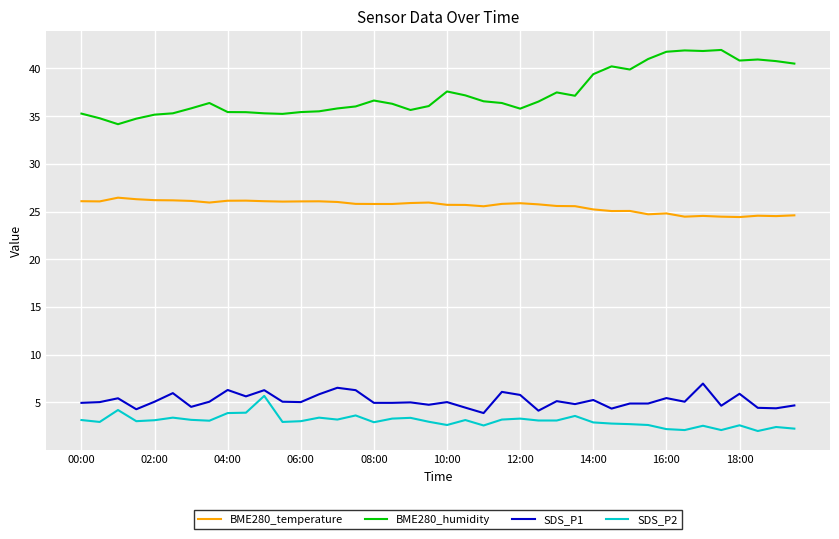

What is the difference between the maximum and minimum values in the BME280_temperature series?

2.0